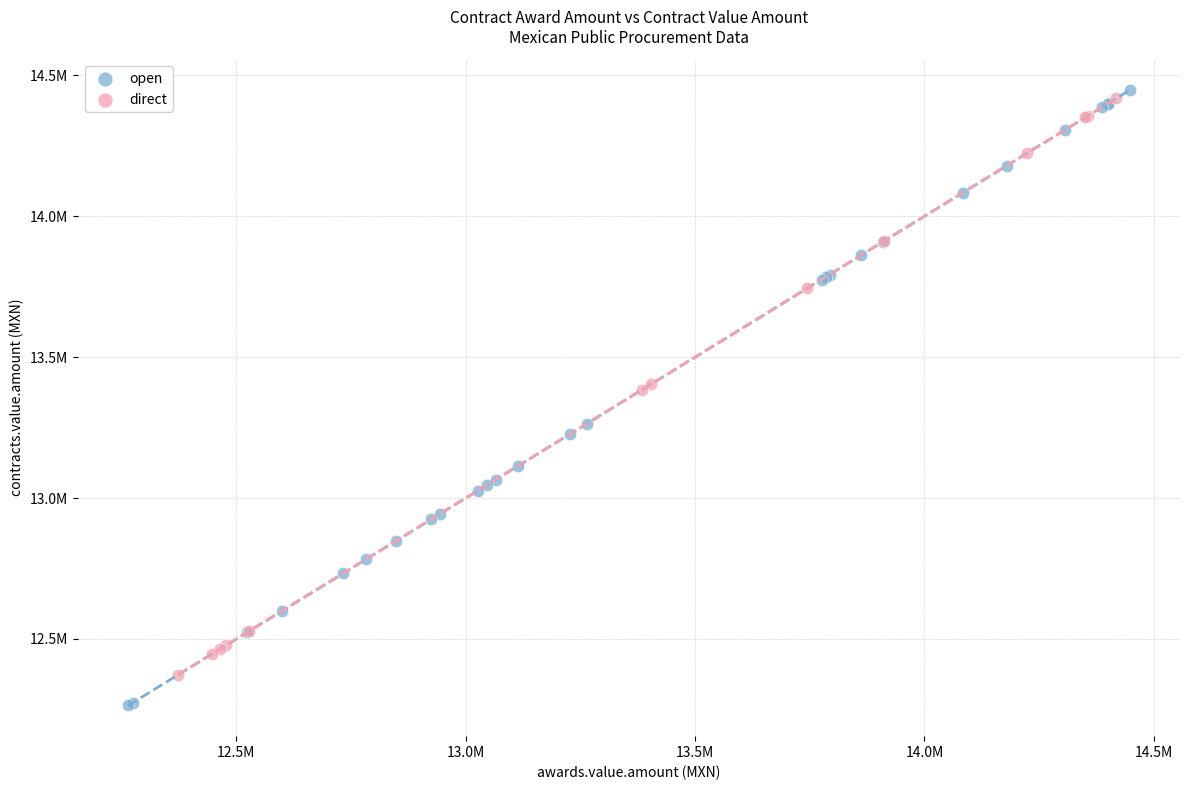

Which series contains the lowest Y value?

open